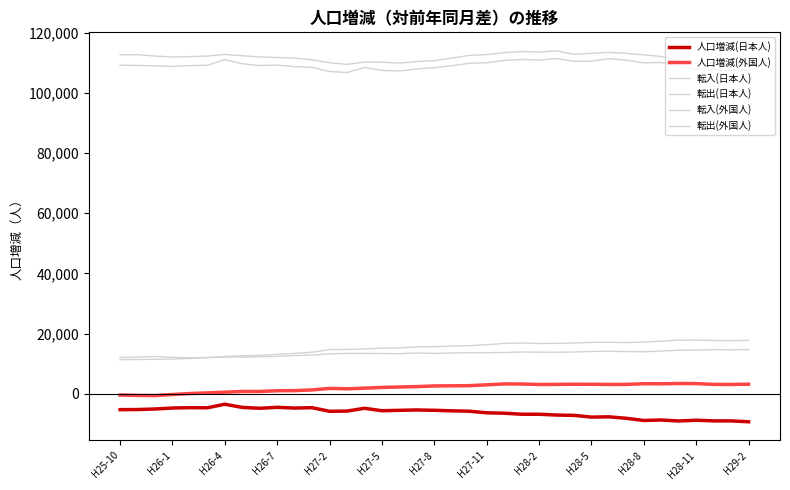

In 人口増減(日本人), how many points are higher than both neighbors (excluding endpoints)?

10